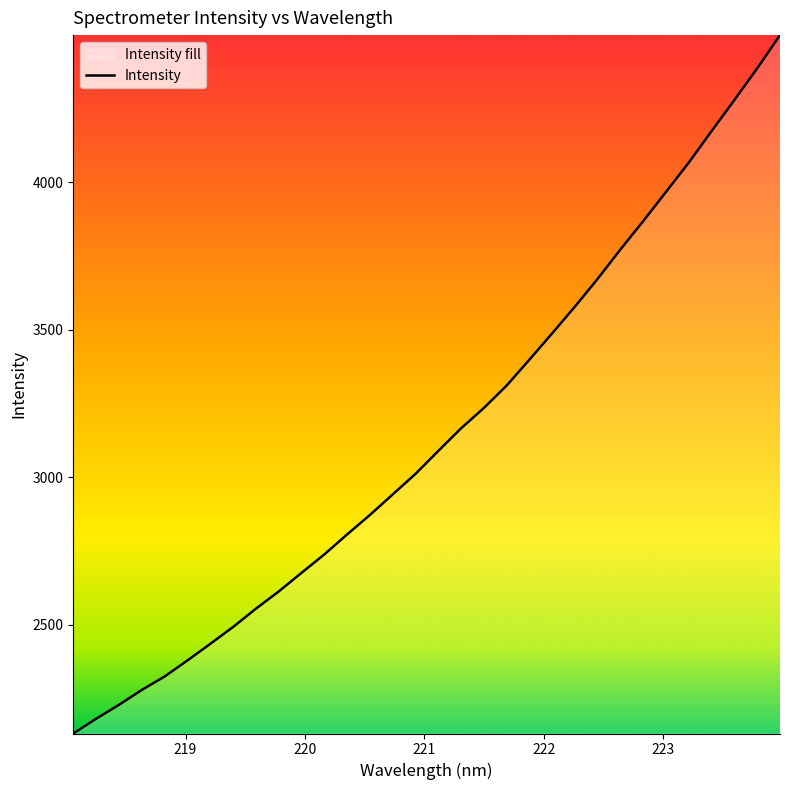

What is the sum of all values?

100613.3